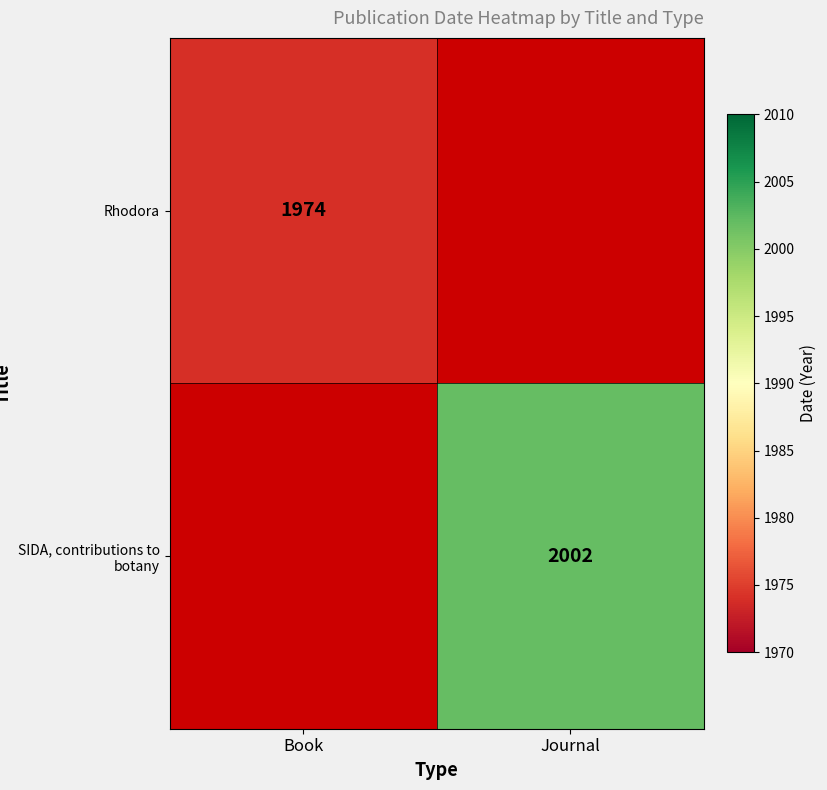

True or false: SIDA, contributions to botany has a value of 1311 at Journal.

False